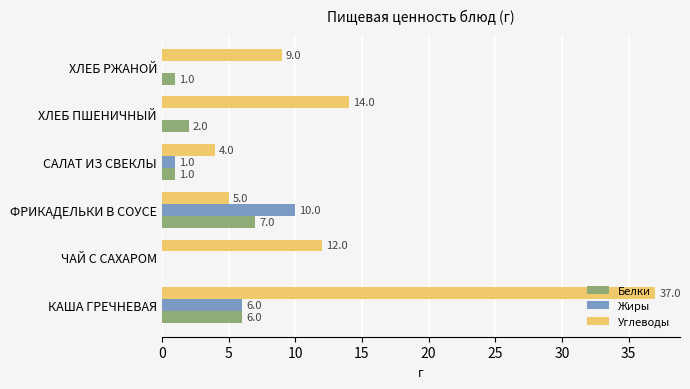

The value of Углеводы at КАША ГРЕЧНЕВАЯ is 37. True or false?

True